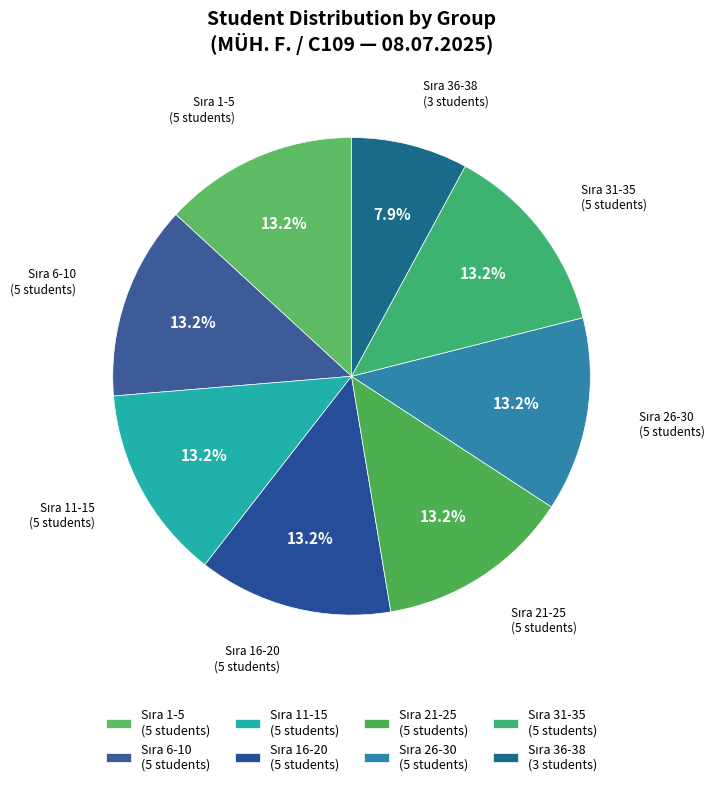

Does any single category account for the majority?

No